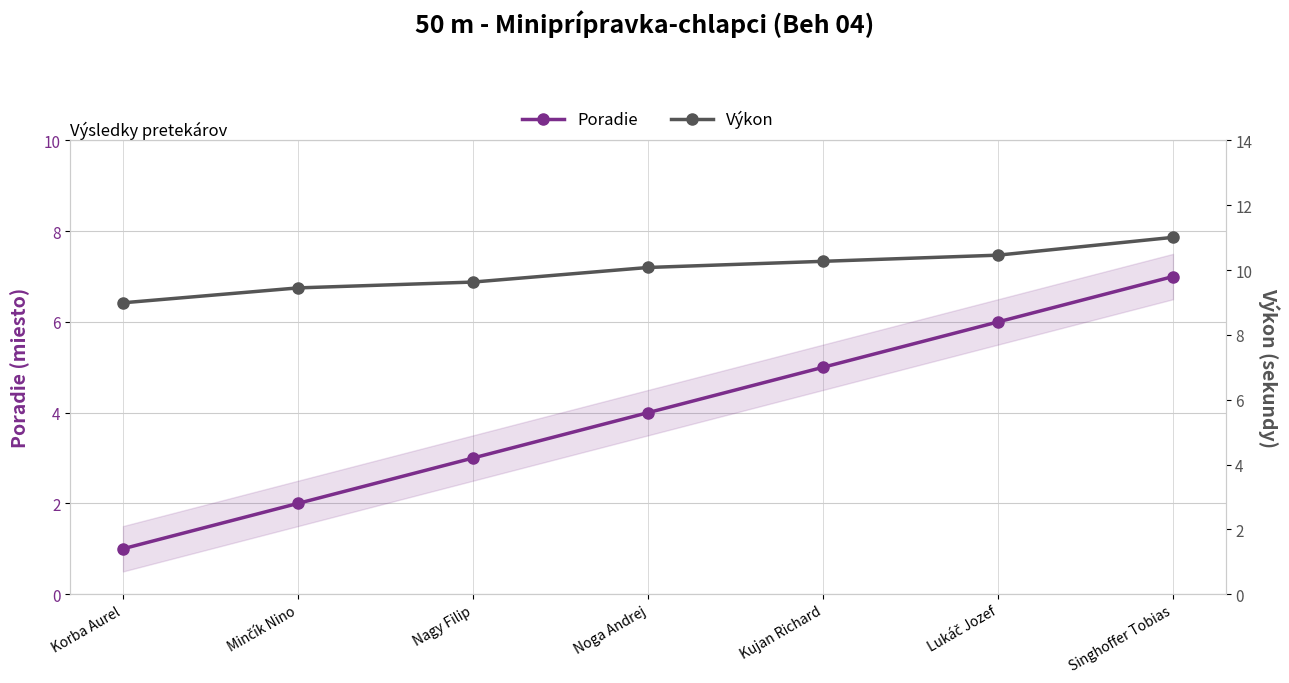

Is this an area chart (filled region under the line)?

No